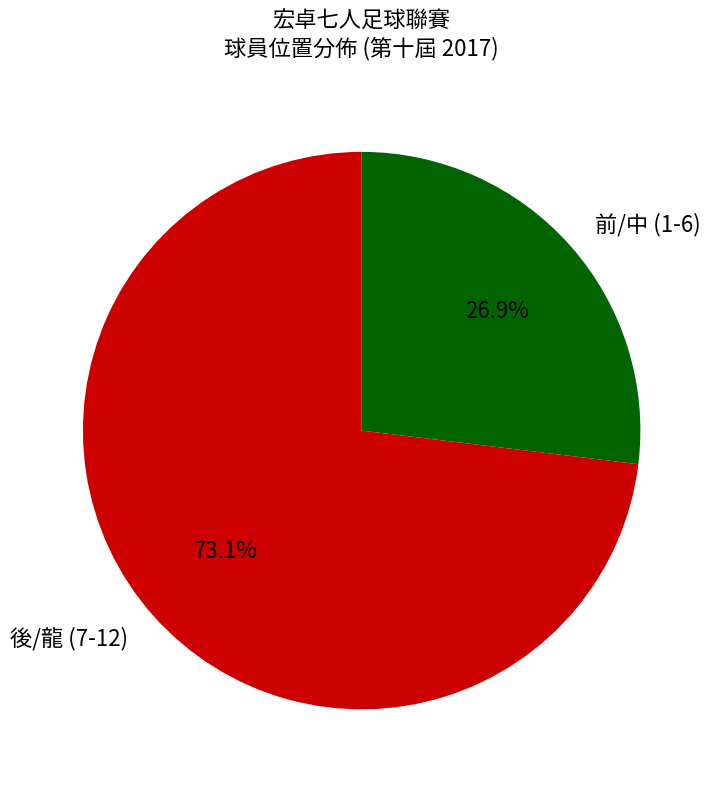

Between 後/龍 (7-12) and 前/中 (1-6), which is larger?

後/龍 (7-12)